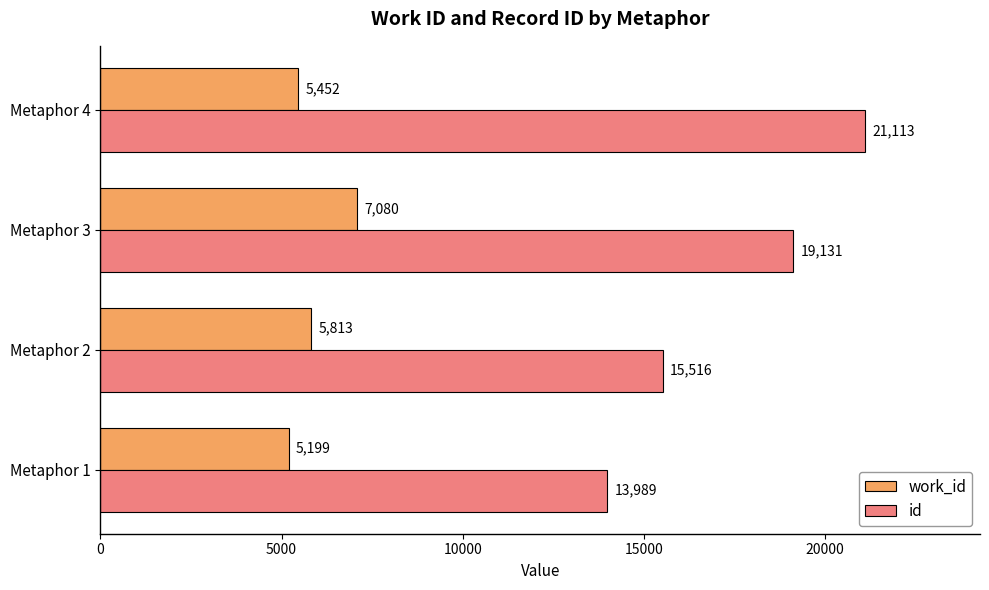

Count the id values in the range 15516 to 21113.

3